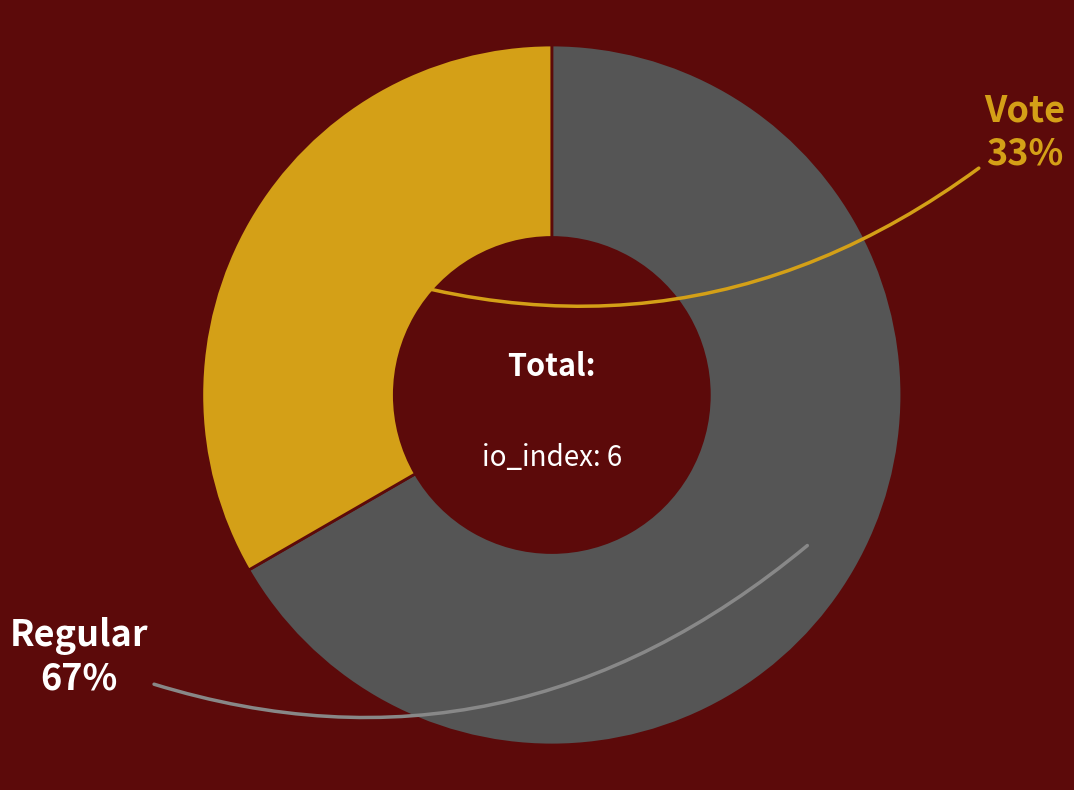

Is there a majority slice in this chart?

Yes